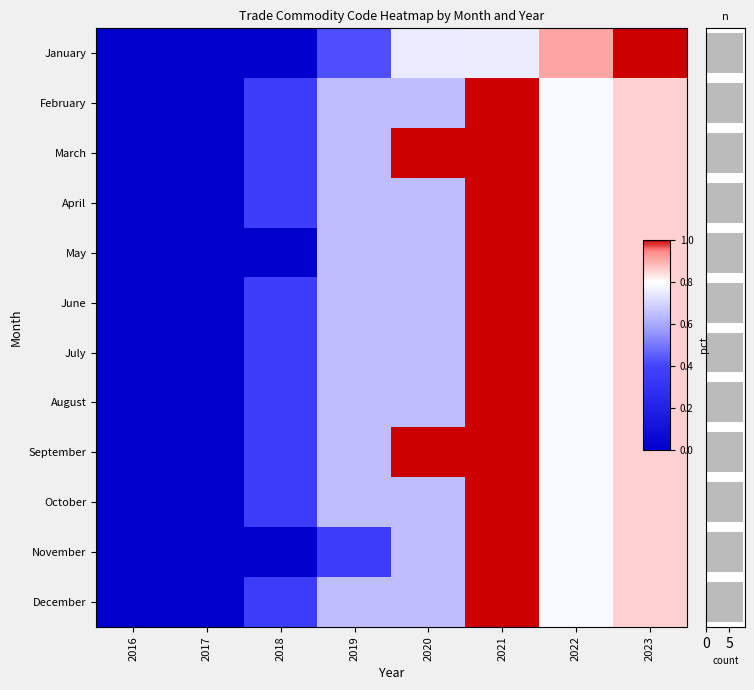

Count the number of data series in this chart.

12